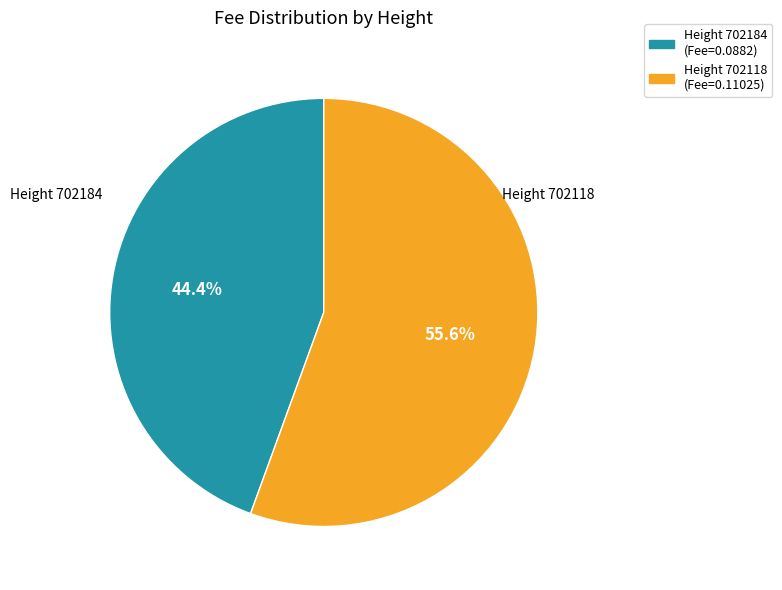

Count the number of slices in the pie.

2